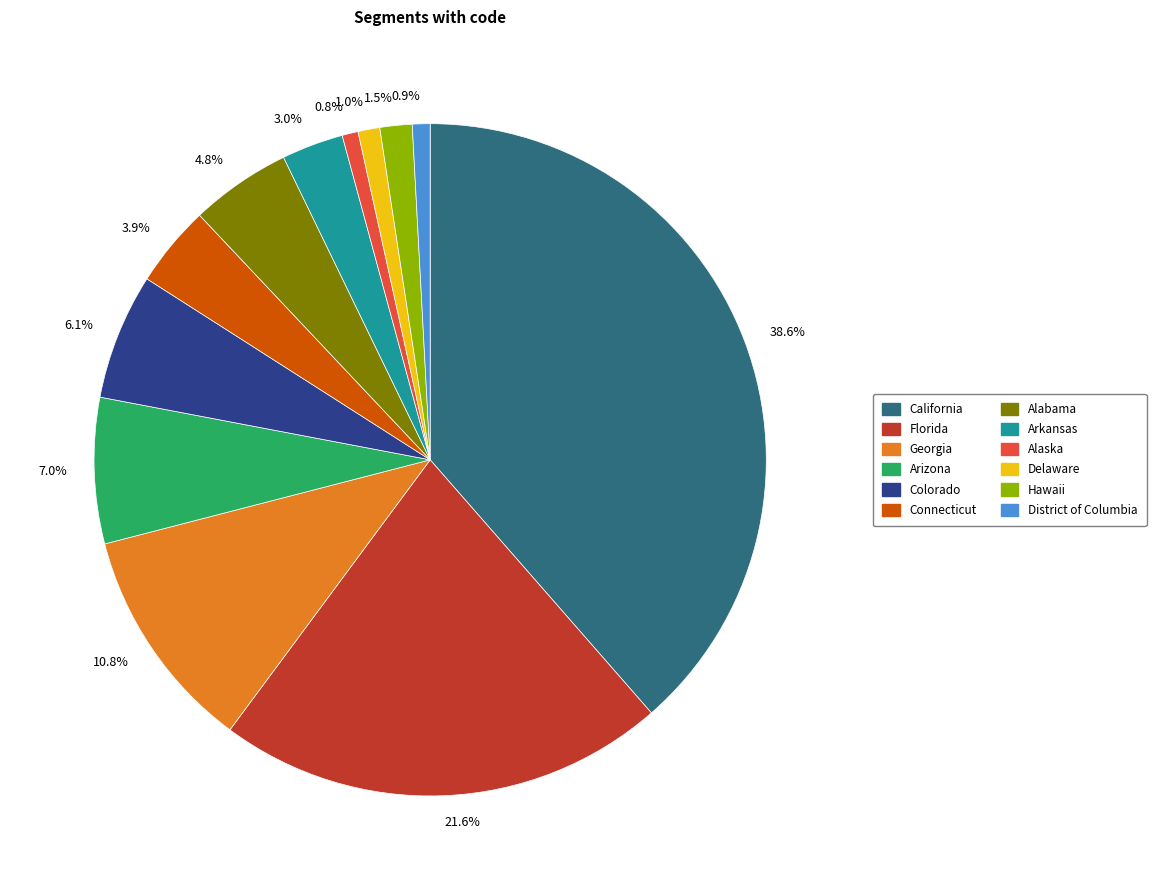

Combined, do 3.9% and 38.6% account for over 50%?

No